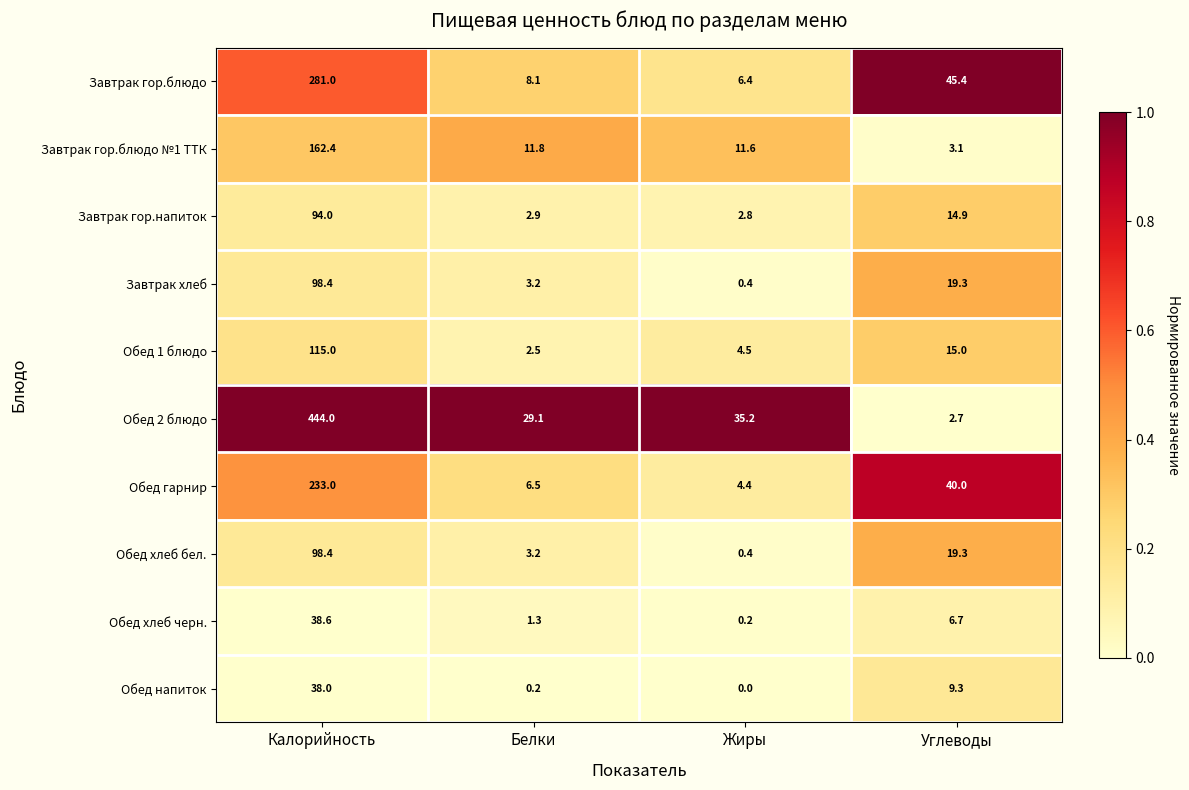

What is the approximate value of Завтрак хлеб at Белки?

3.2